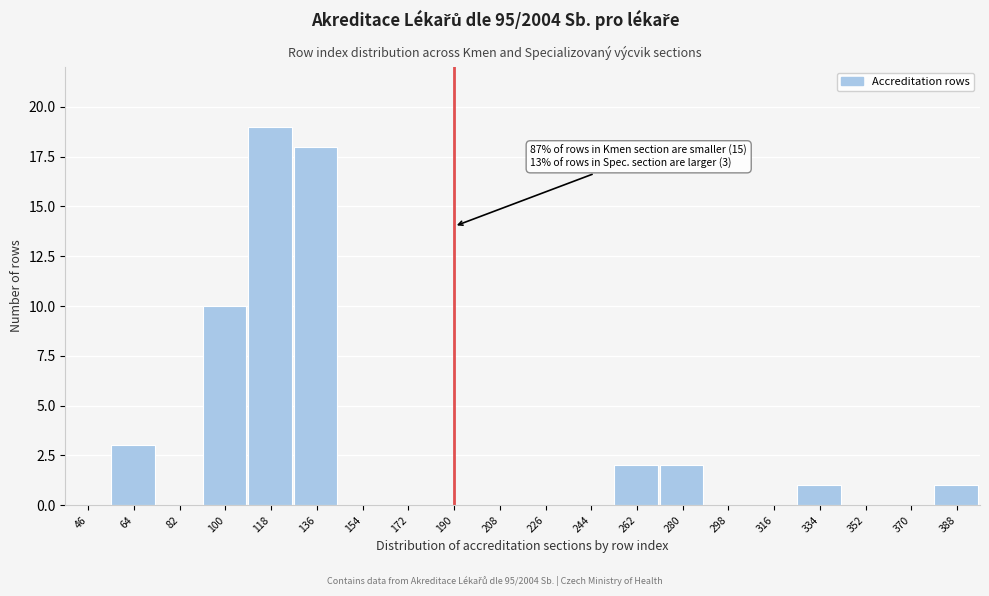

Reading left to right, list all the values displayed in this chart.

46=0	64=3	82=0	100=10	118=19	136=18	154=0	172=0	190=0	208=0	226=0	244=0	262=2	280=2	298=0	316=0	334=1	352=0	370=0	388=1